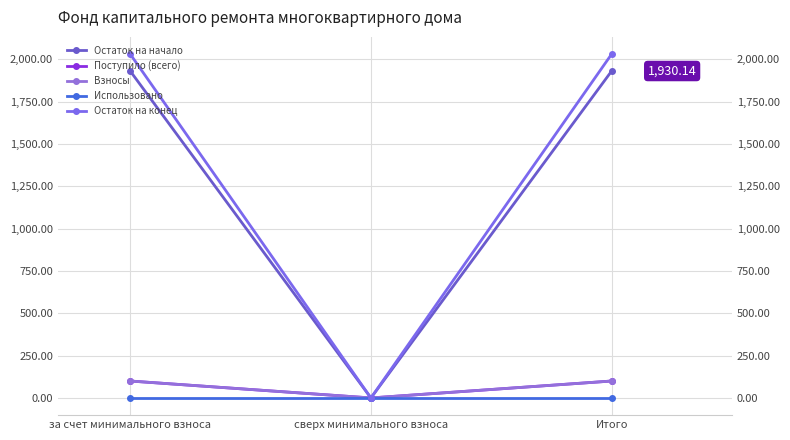

How many categories are shown in the chart?

3